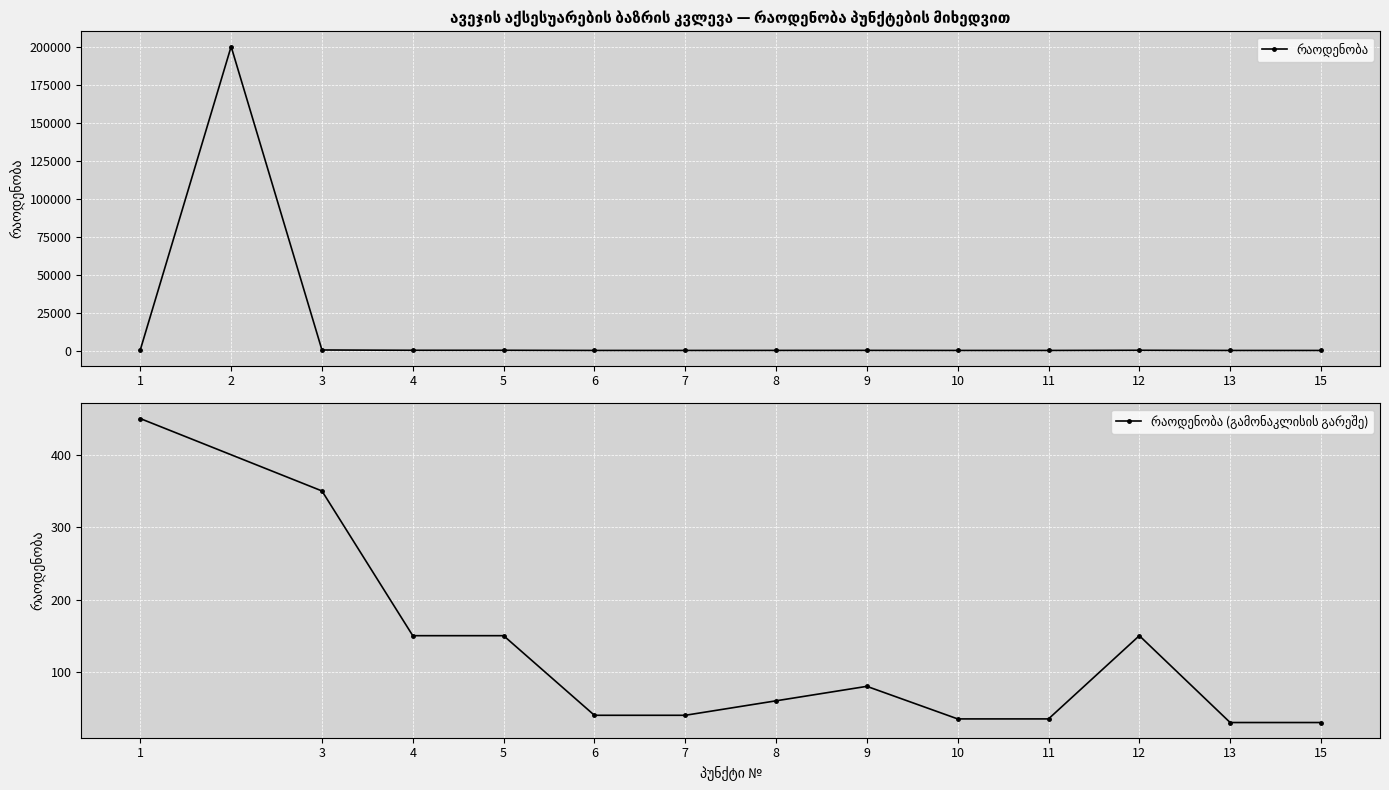

What is the change in value from 6 to 8?

+20